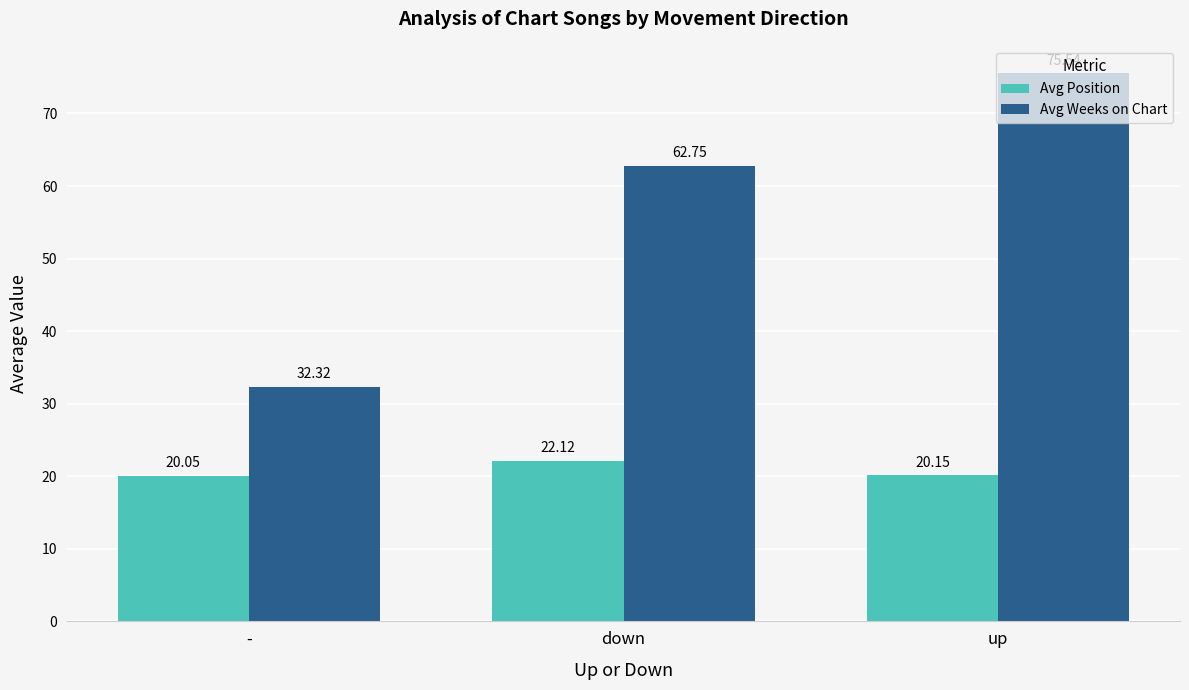

What are all the series names shown in the legend?

Avg Position, Avg Weeks on Chart